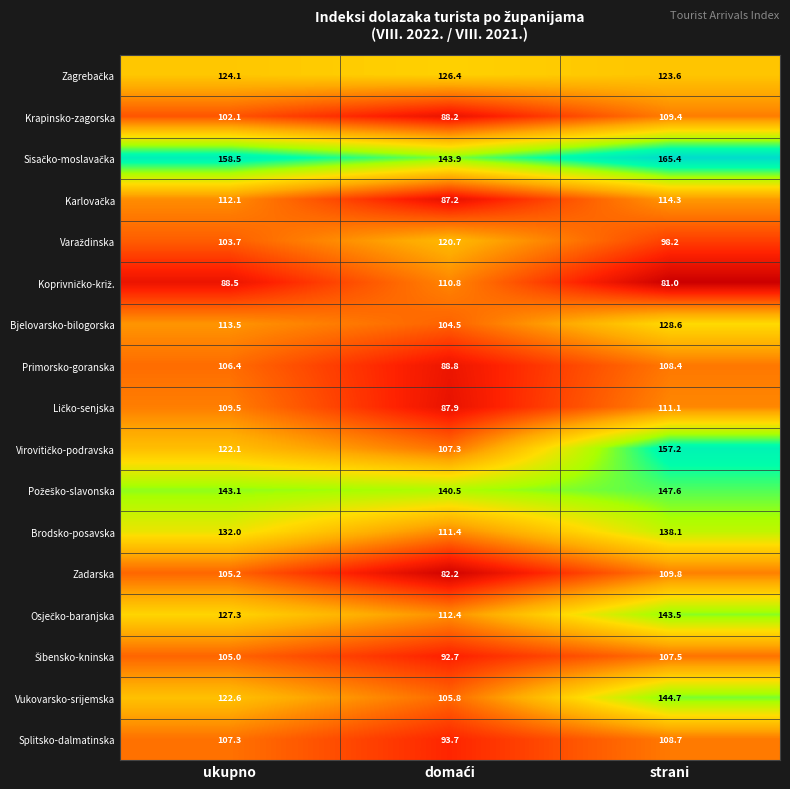

What is the spread (max minus min) of values at strani?

84.4